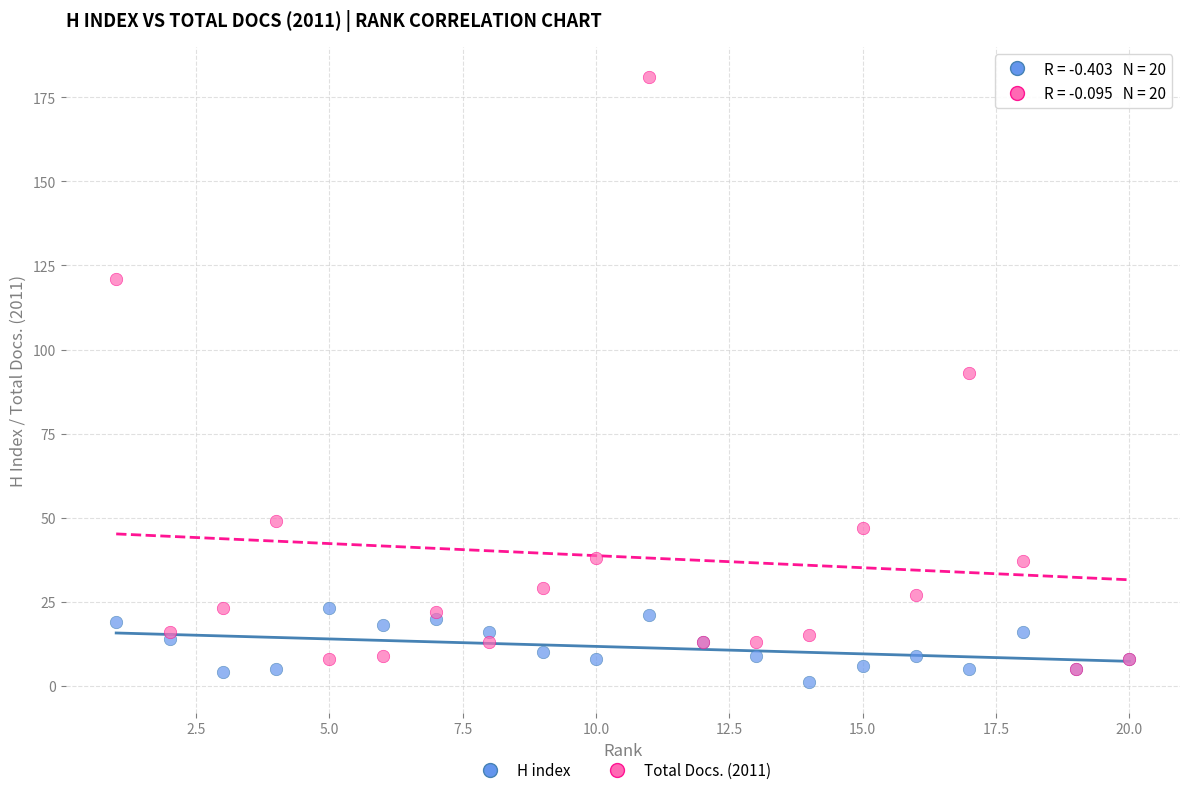

Across all series, what Y value is closest to 91?

93